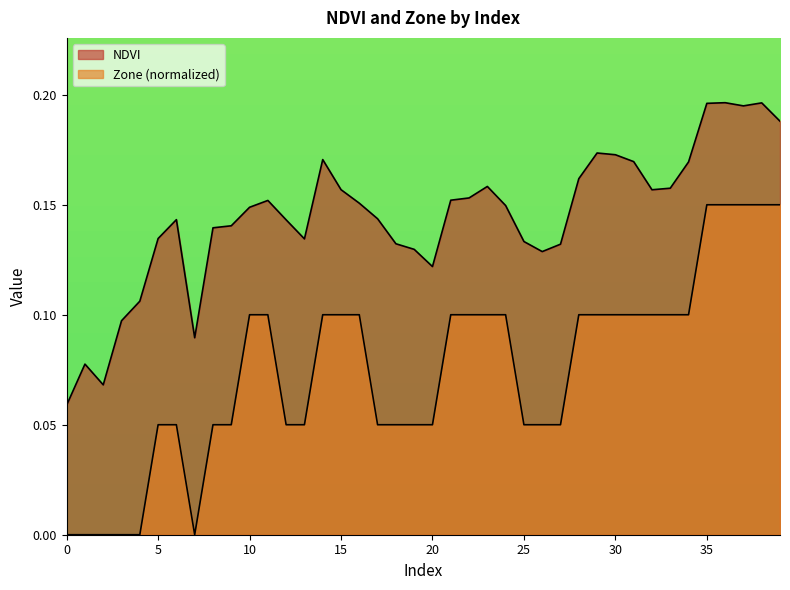

True or false: NDVI and Zone intersect in this chart.

False